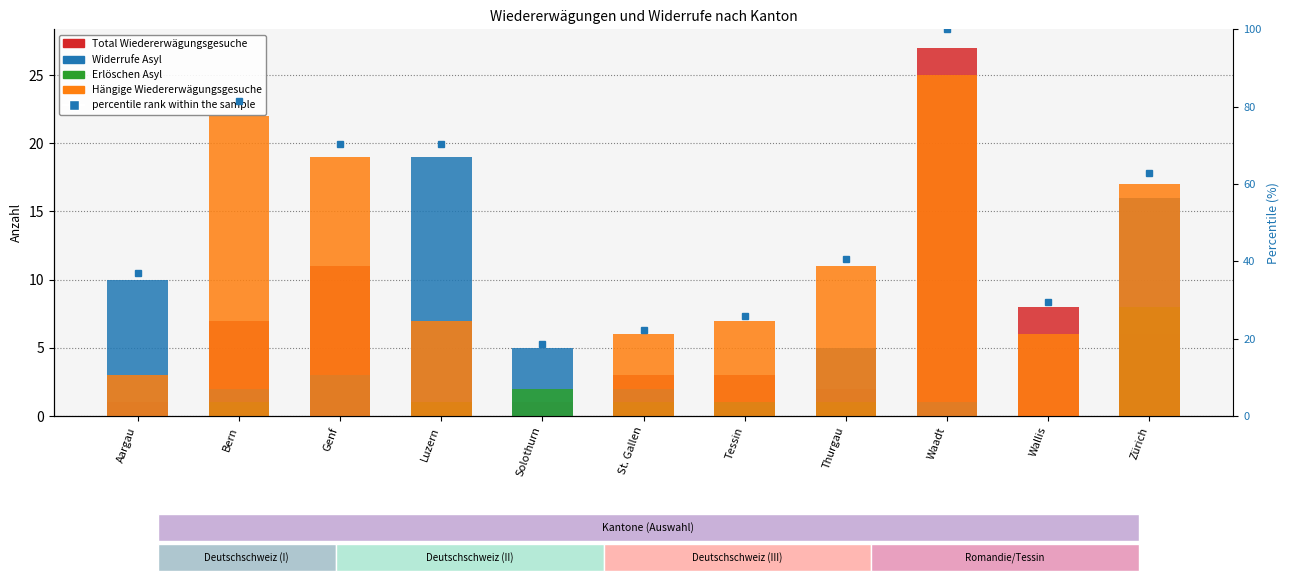

Which series changed the most between Aargau and Luzern?

Widerrufe Asyl